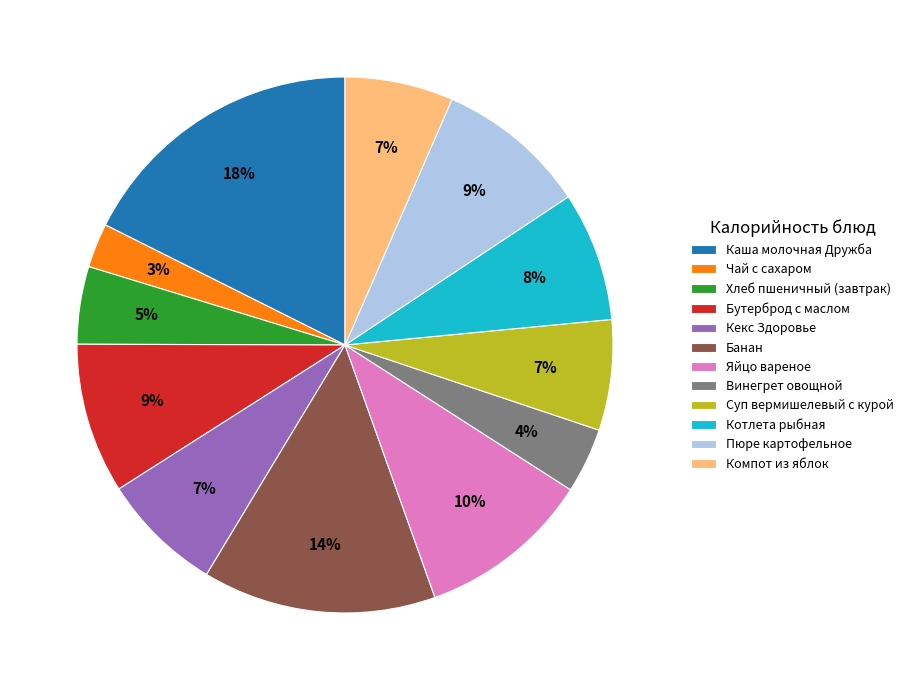

To the nearest percent, what is the difference between the largest and smallest slice percentages?

15%